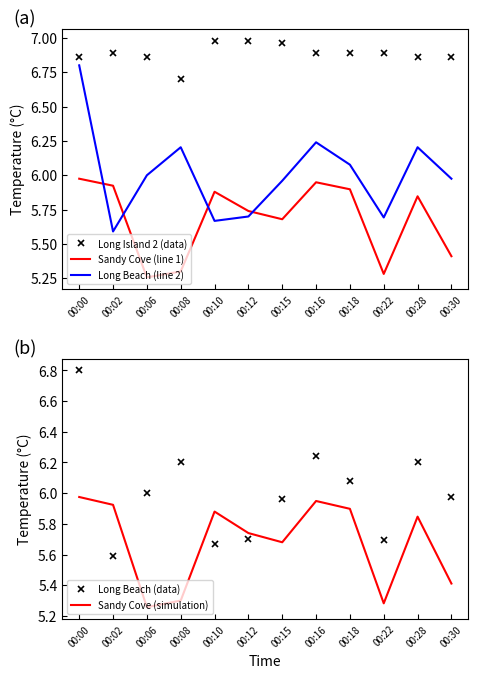

The Long Beach (line 2) series shows 6.0 at 00:06. True or false?

True